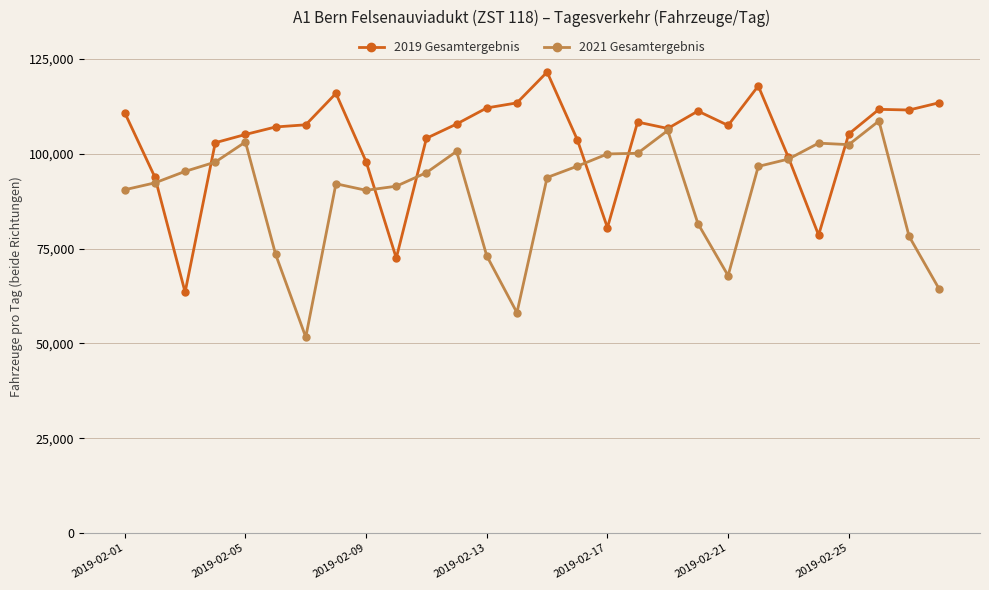

Rank the series by their maximum value, from lowest to highest.

2021 Gesamtergebnis, 2019 Gesamtergebnis